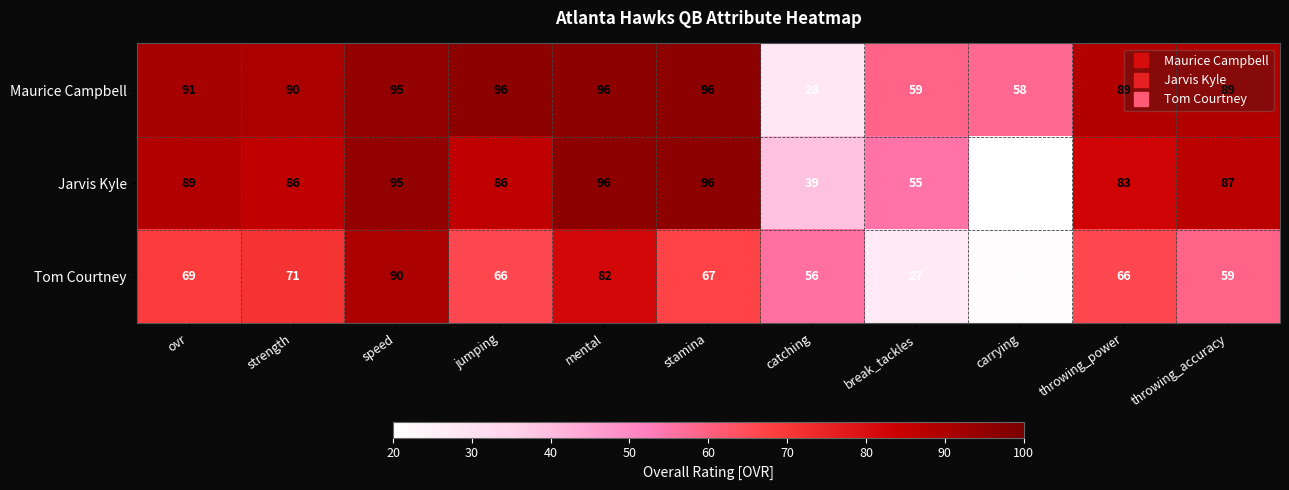

What is the spread (max minus min) of values at ovr?

22